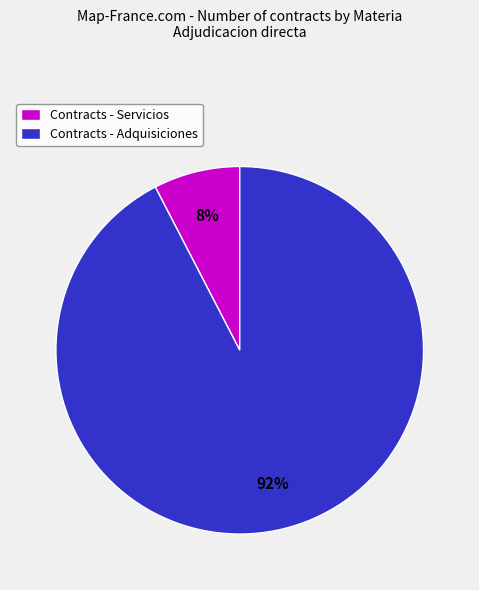

True or false: Contracts - Servicios accounts for 18% of the total.

False